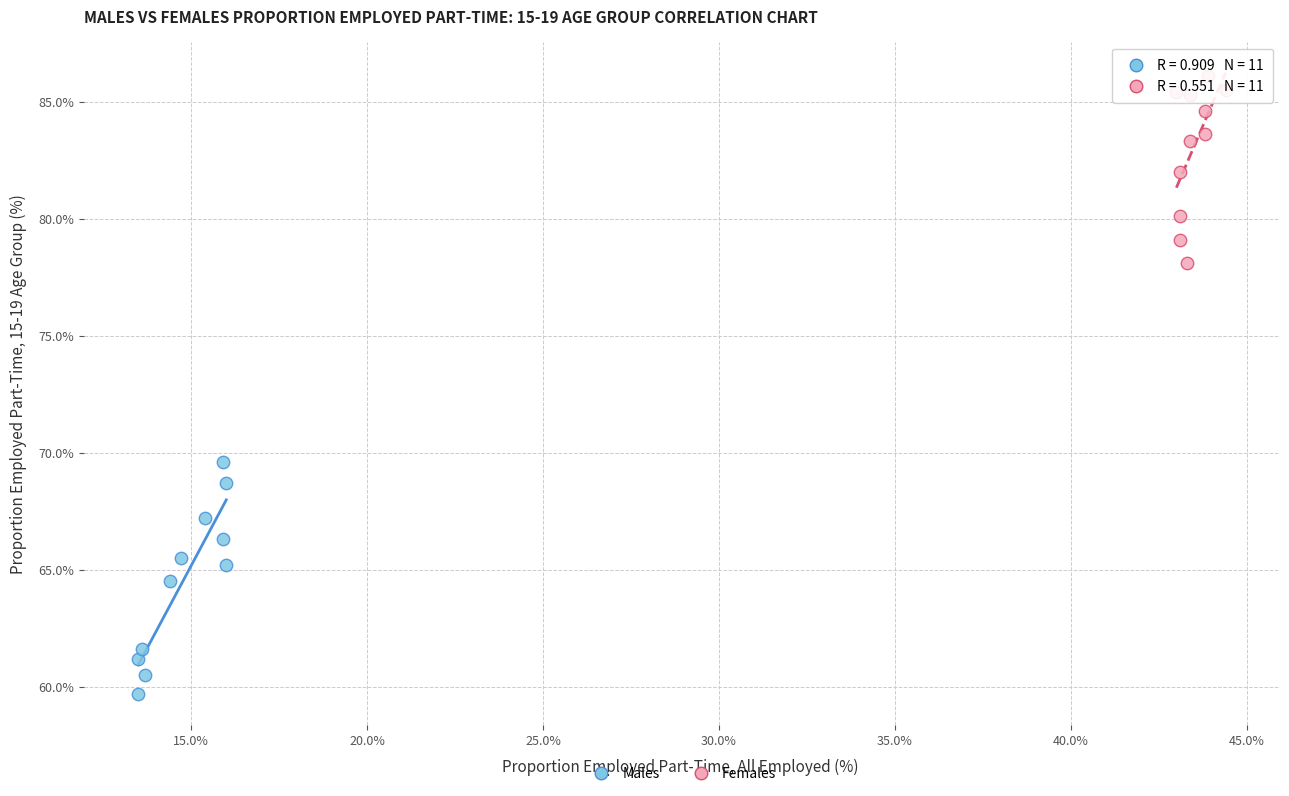

What are all the series names shown in the legend?

Males, Females